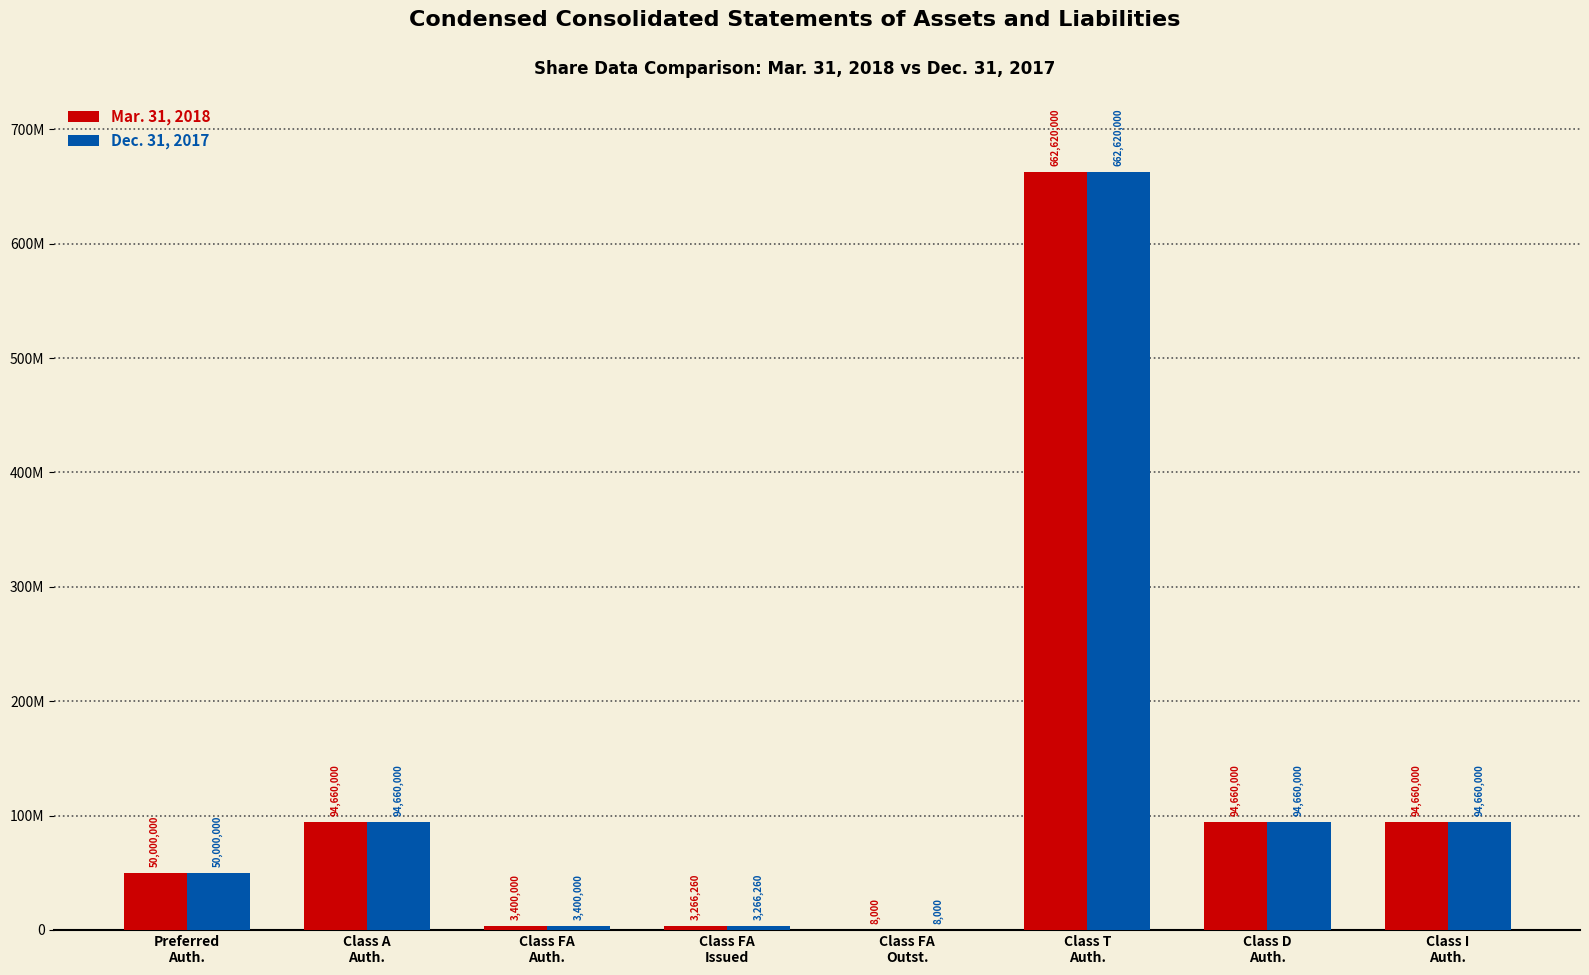

What is the difference between the Mar. 31, 2018 values at Class FA
Outst. and Class FA
Issued?

3258260